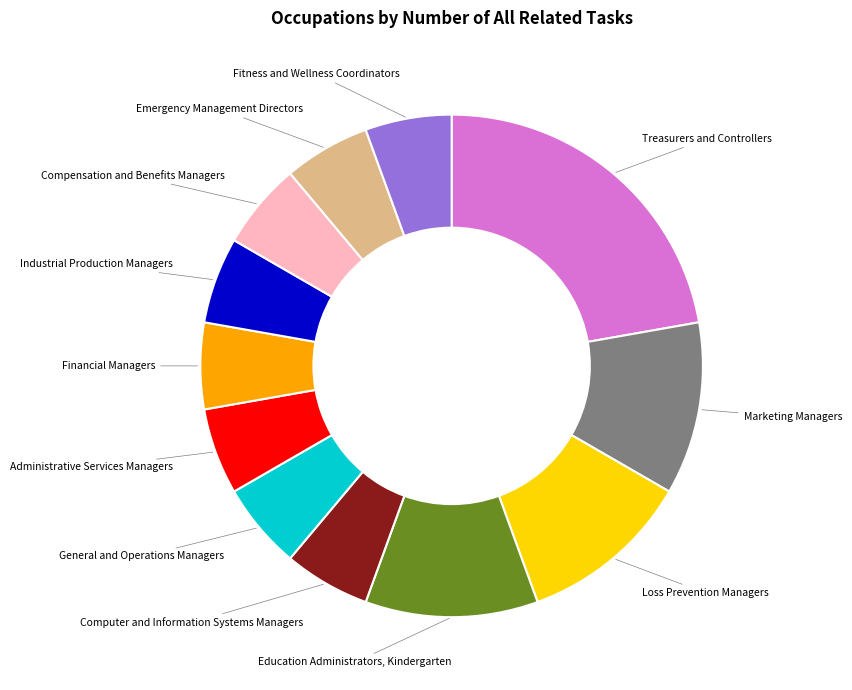

The Industrial Production Managers slice represents 19% of the pie. True or false?

False